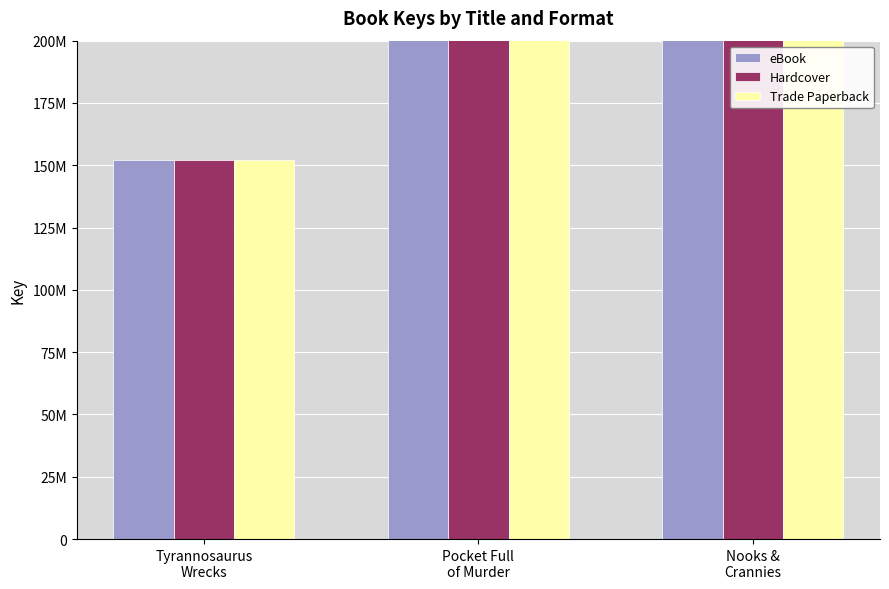

How many bars are there in total?

9